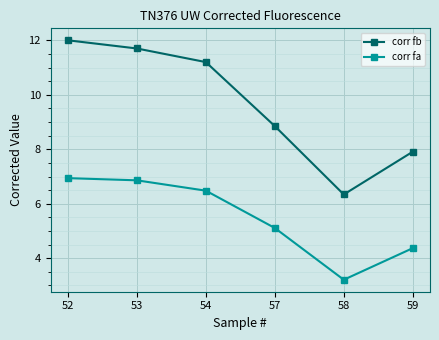

Which series has the widest spread of values?

corr fb